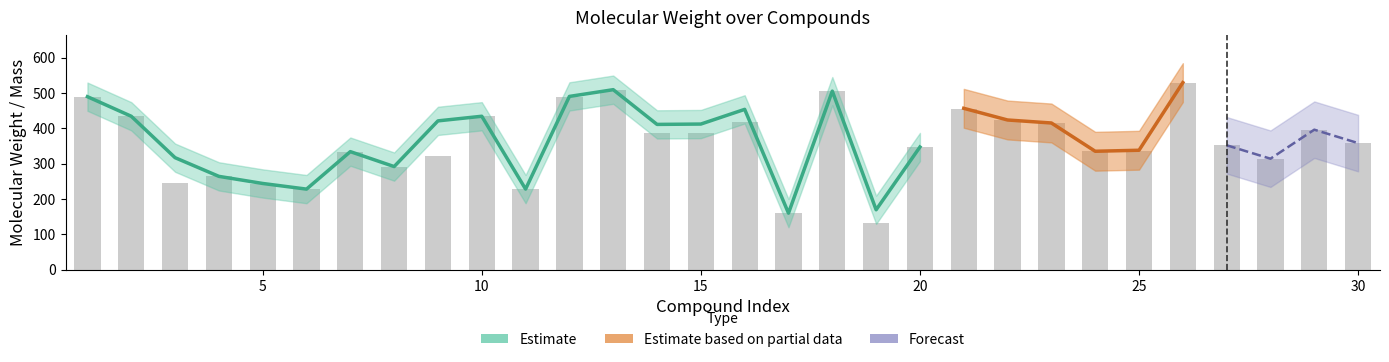

Reading left to right, extract all data points from this chart.

489.1	434.2	244.1	264.1	244.1	228.1	334.1	291.9	323.1	434.2	228.1	490.3	509.4	388.2	388.2	417.2	160.1	505.2	133.1	347.1	456.1	423.1	415.2	335.1	337.1	529.3	352.1	314.1	396.2	358.2